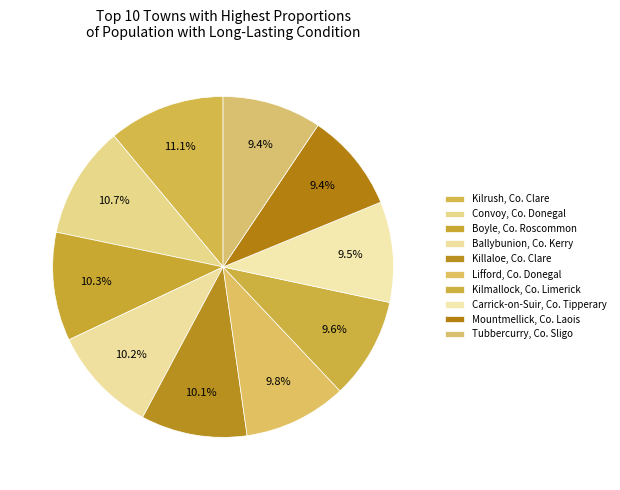

What percentage is the Carrick-on-Suir, Co. Tipperary slice, to the nearest percent?

10%